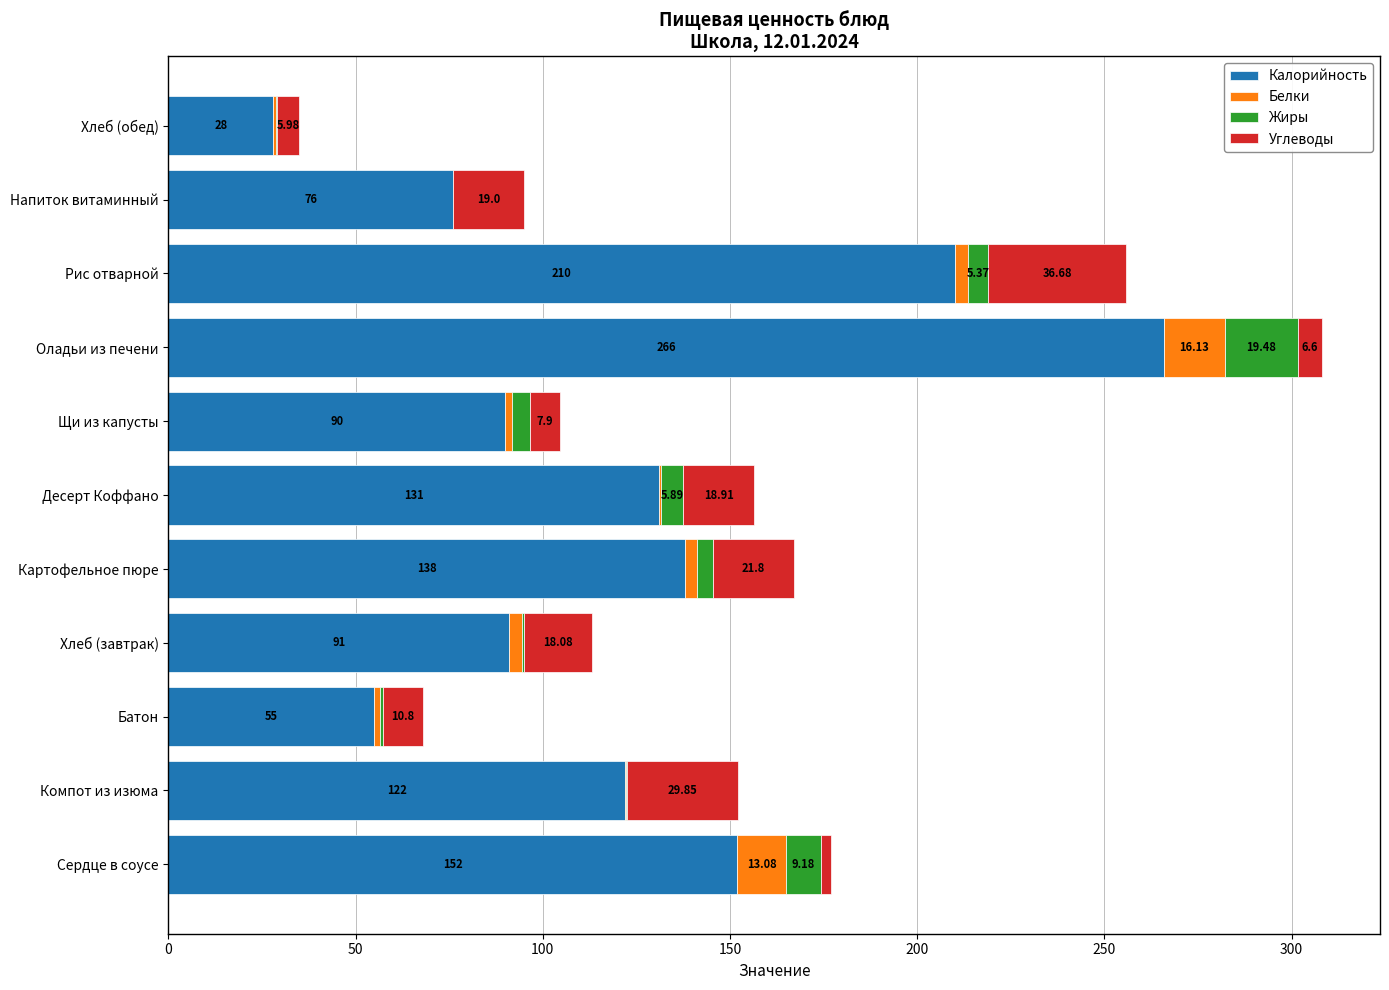

Where is Калорийность nearest to the value 147?

Сердце в соусе